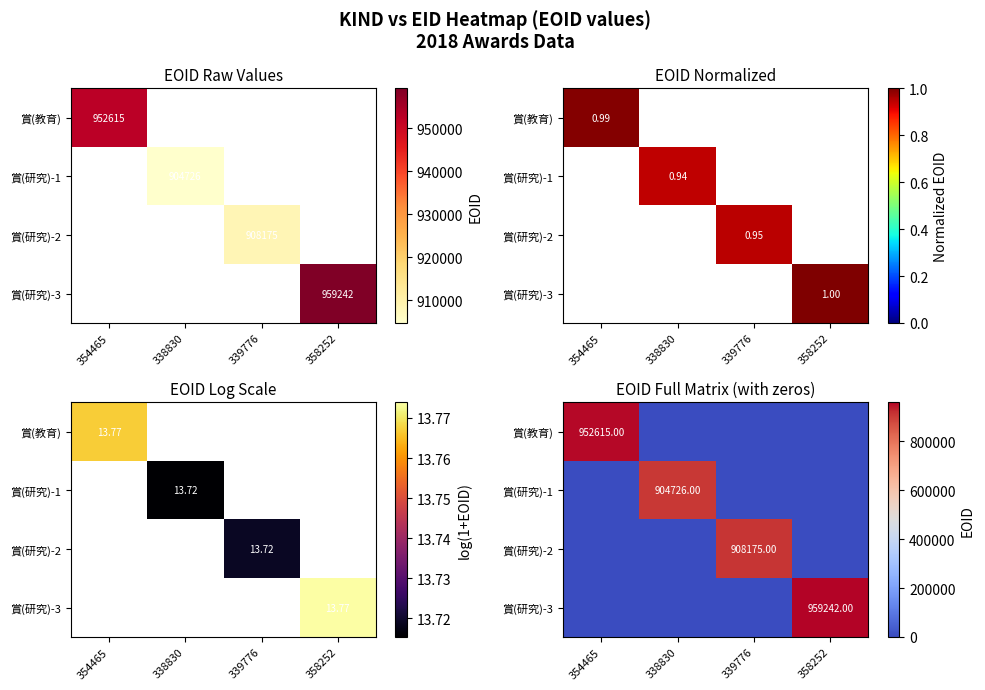

Which series has the widest spread of values?

賞(研究)-3